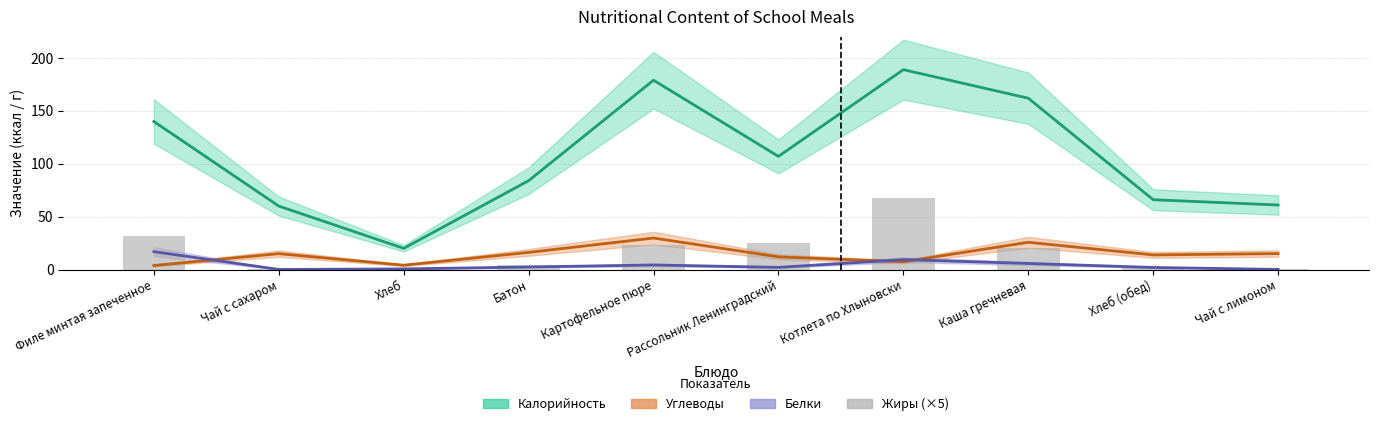

Which series has the largest range (max minus min)?

Калорийность